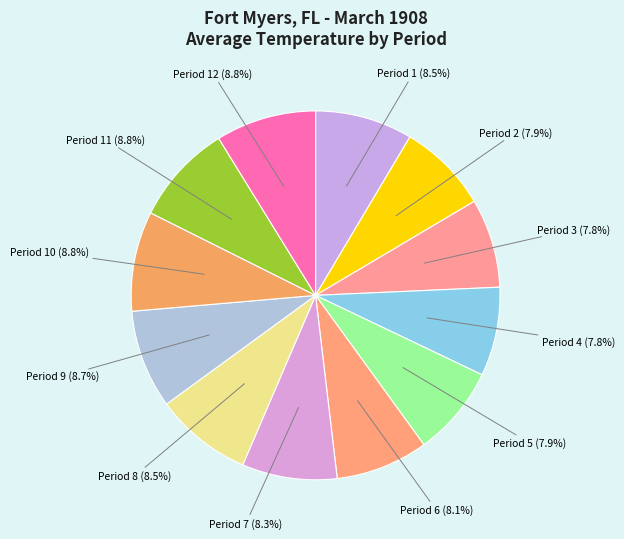

How many slices are in this pie chart?

12